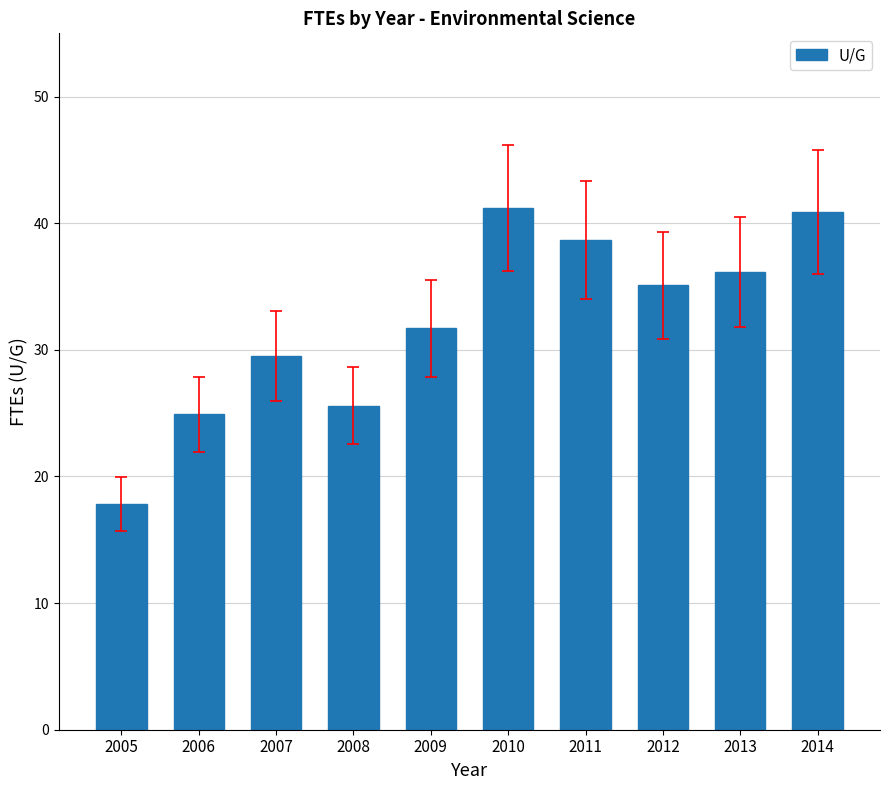

True or false: the data shows 17.8 at 2005.

True